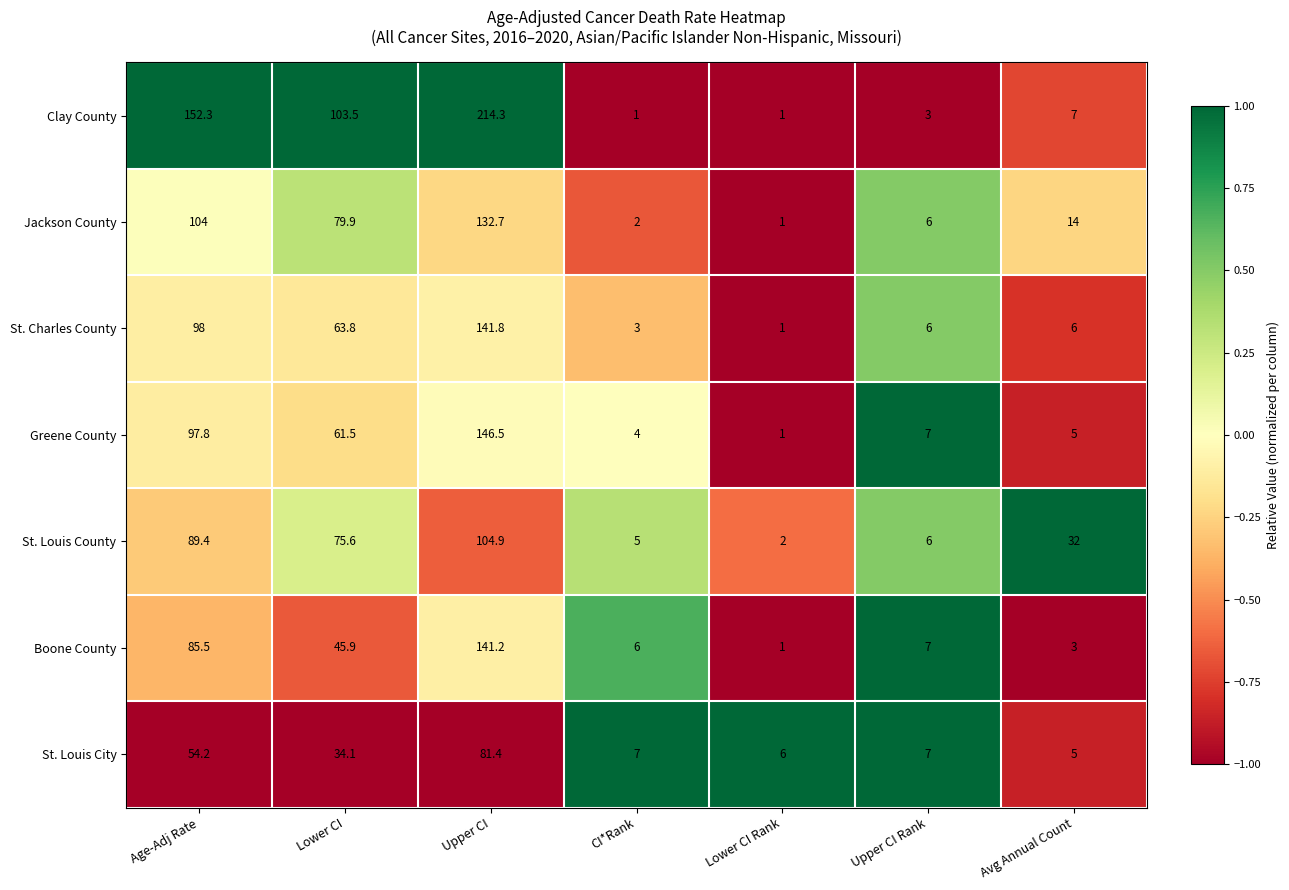

What is the difference between the maximum and minimum values in the St. Louis County series?

102.9